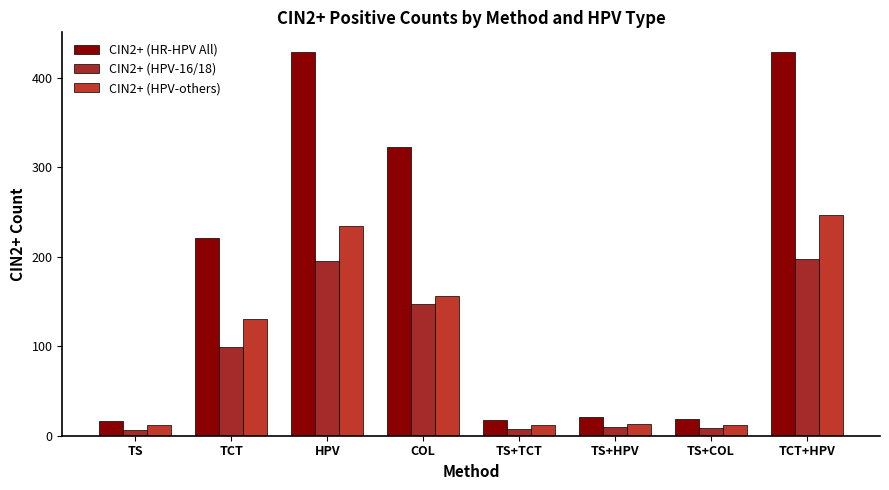

Reading left to right, transcribe all the data shown in this chart.

CIN2+ (HR-HPV All): TS=16	TCT=221	HPV=429	COL=322	TS+TCT=17	TS+HPV=21	TS+COL=19	TCT+HPV=429
CIN2+ (HPV-16/18): TS=6	TCT=99	HPV=195	COL=147	TS+TCT=7	TS+HPV=10	TS+COL=9	TCT+HPV=197
CIN2+ (HPV-others): TS=12	TCT=130	HPV=234	COL=156	TS+TCT=12	TS+HPV=13	TS+COL=12	TCT+HPV=247